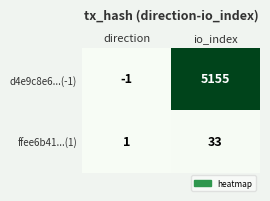

What is the spread (max minus min) of values at direction?

2